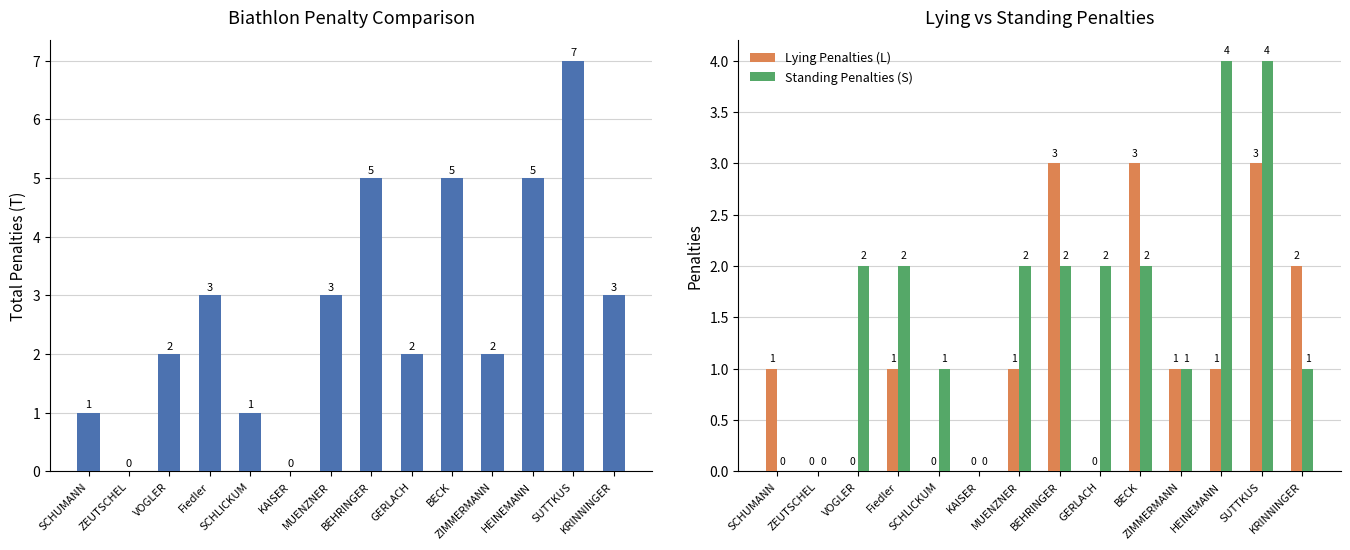

What is the difference between the Lying Penalties (L) values at SCHLICKUM and SCHUMANN?

1